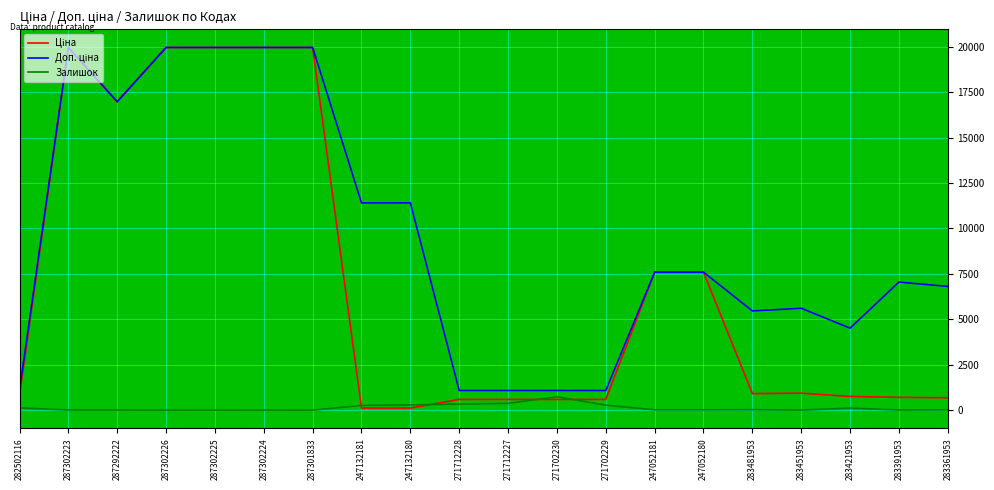

What is the greatest value displayed?

19964.2